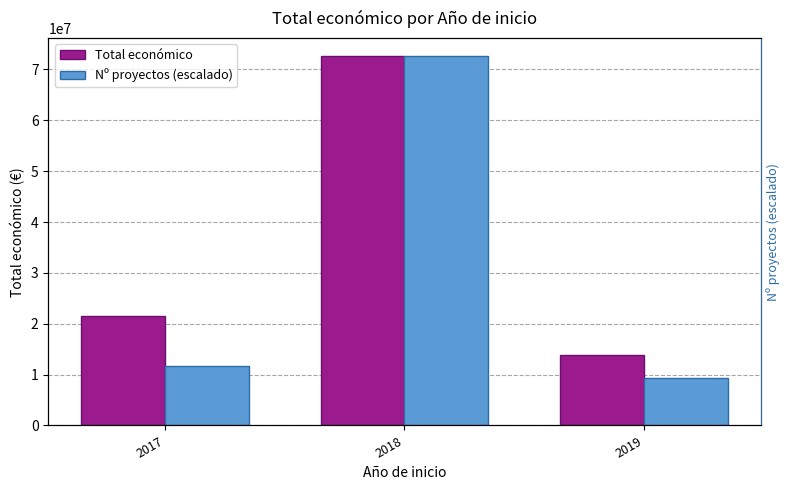

List the series in order of their overall mean, lowest first.

Nº proyectos (escalado), Total económico